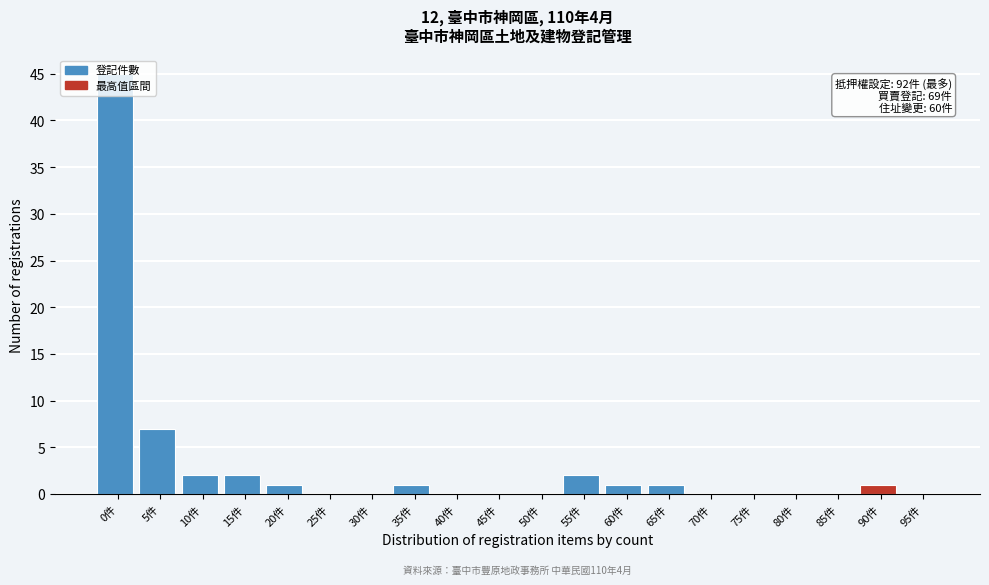

Is it true that the value at 0件 is 23?

False